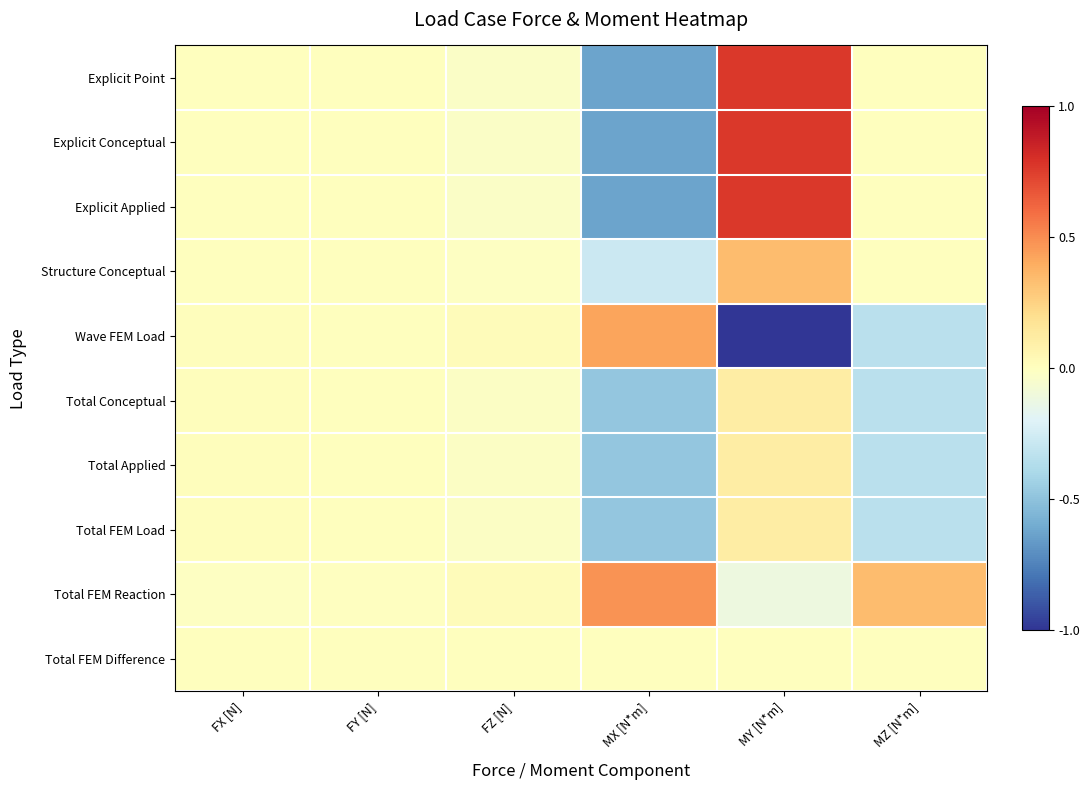

At how many categories does at least one series exceed 0?

6